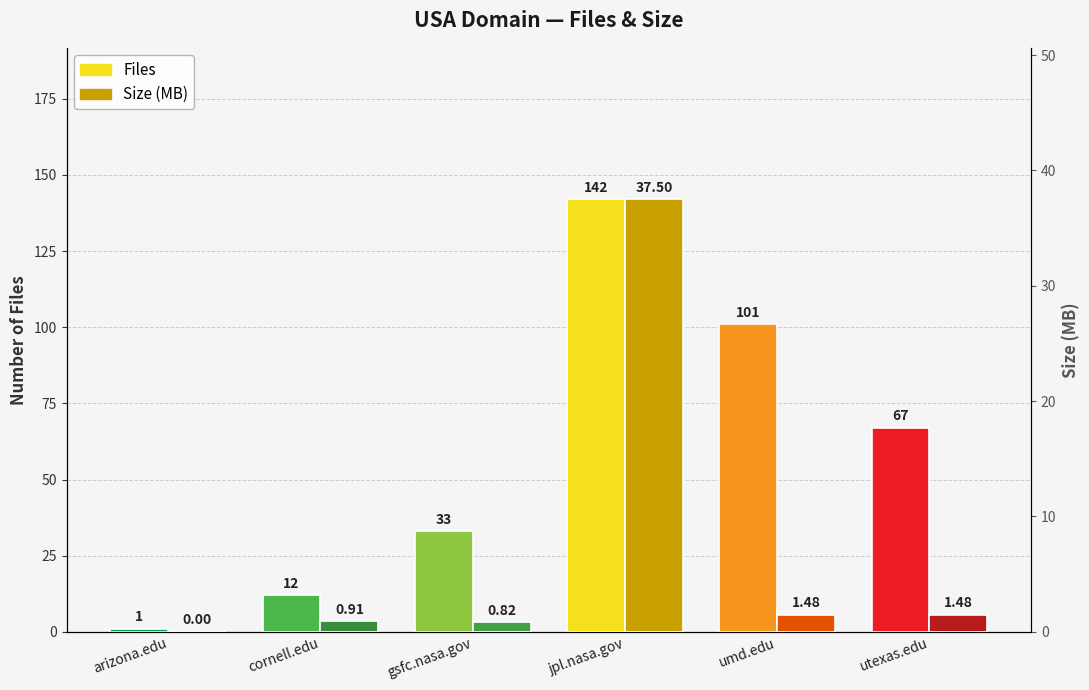

What is the label of the 3rd bar from the left?

gsfc.nasa.gov